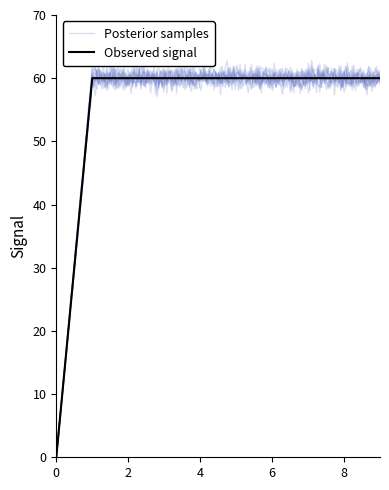

Is it true that the value at 20028 is 60?

True